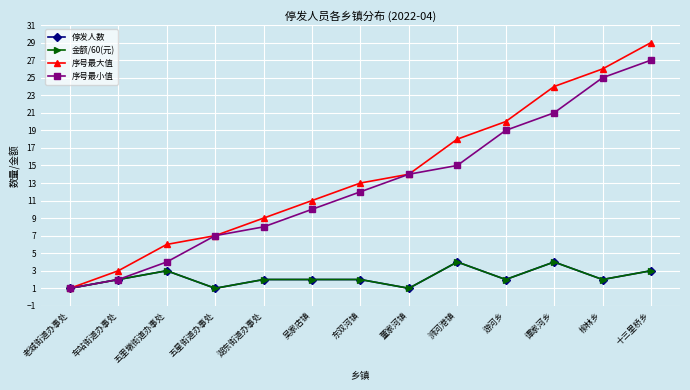

Does the chart display data point markers on the line(s)?

Yes